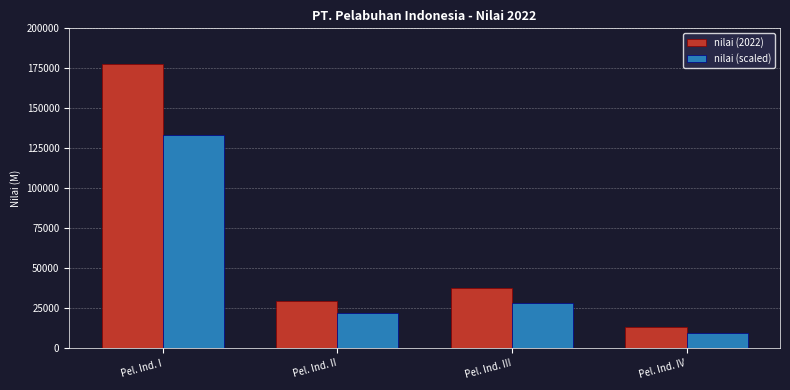

How many bars are there in each group?

2